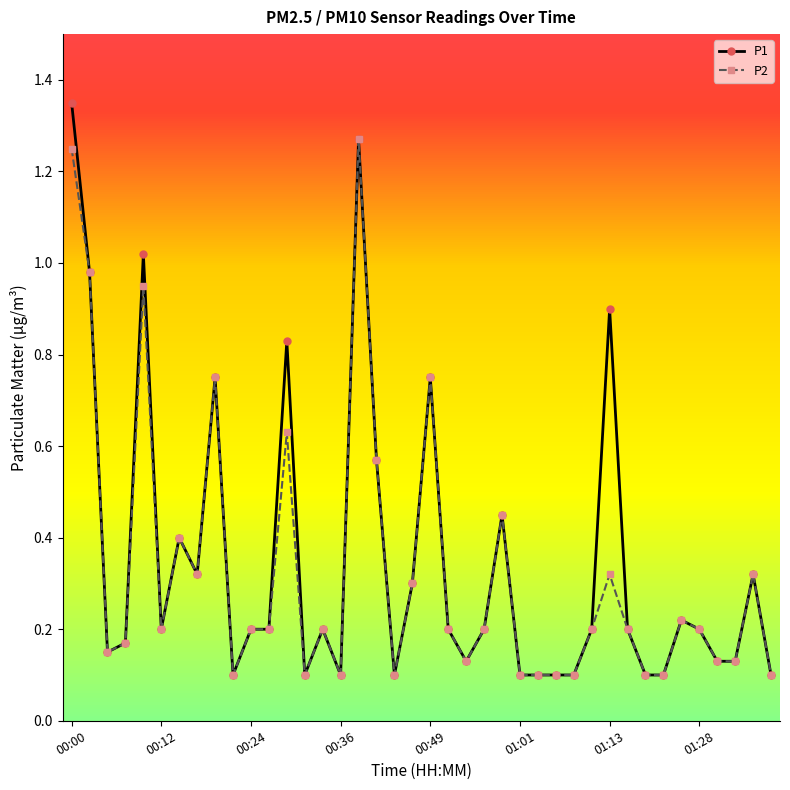

Which series has the largest range (max minus min)?

P1